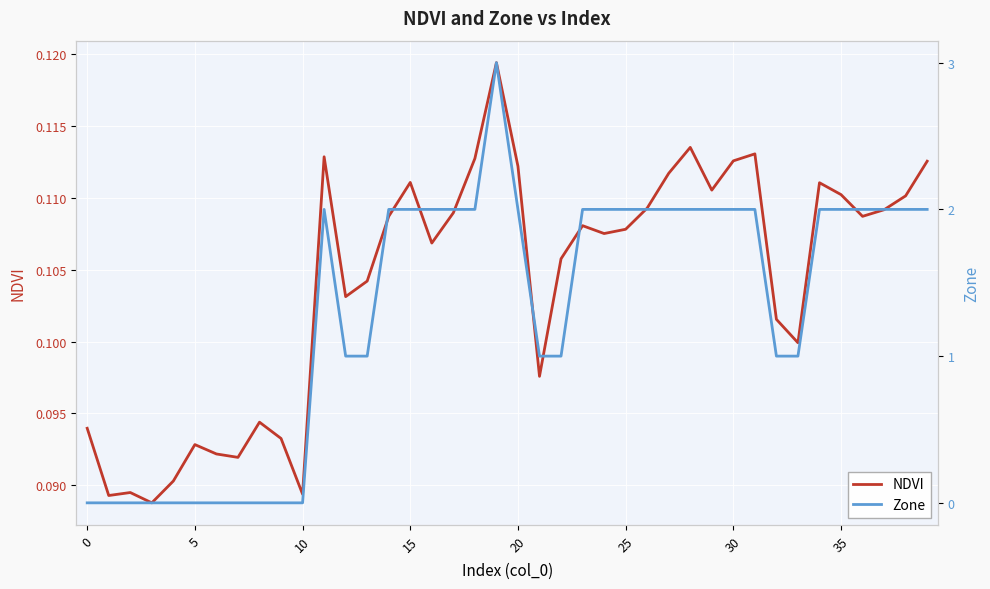

List the series in order of their peak value, lowest first.

NDVI, Zone